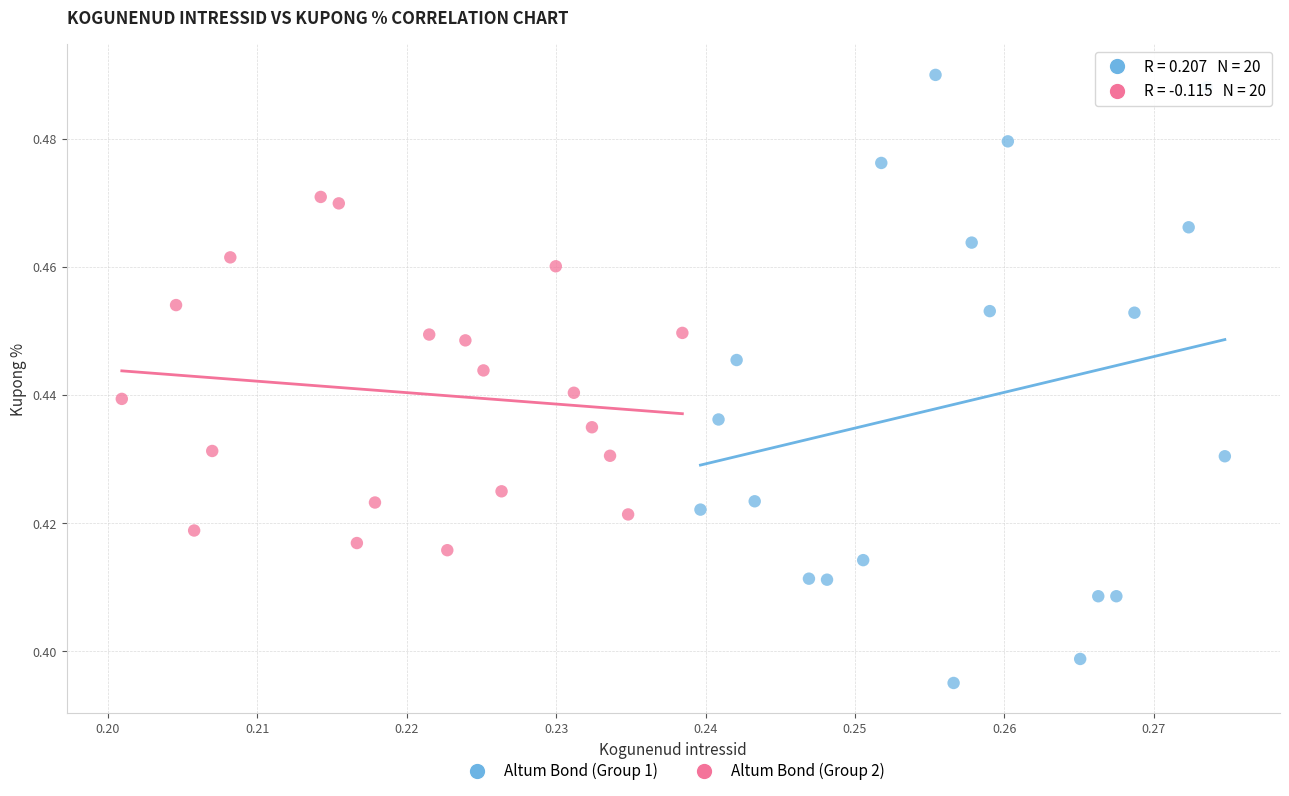

Which series has the widest spread of Y values?

Altum Bond (Group 1)